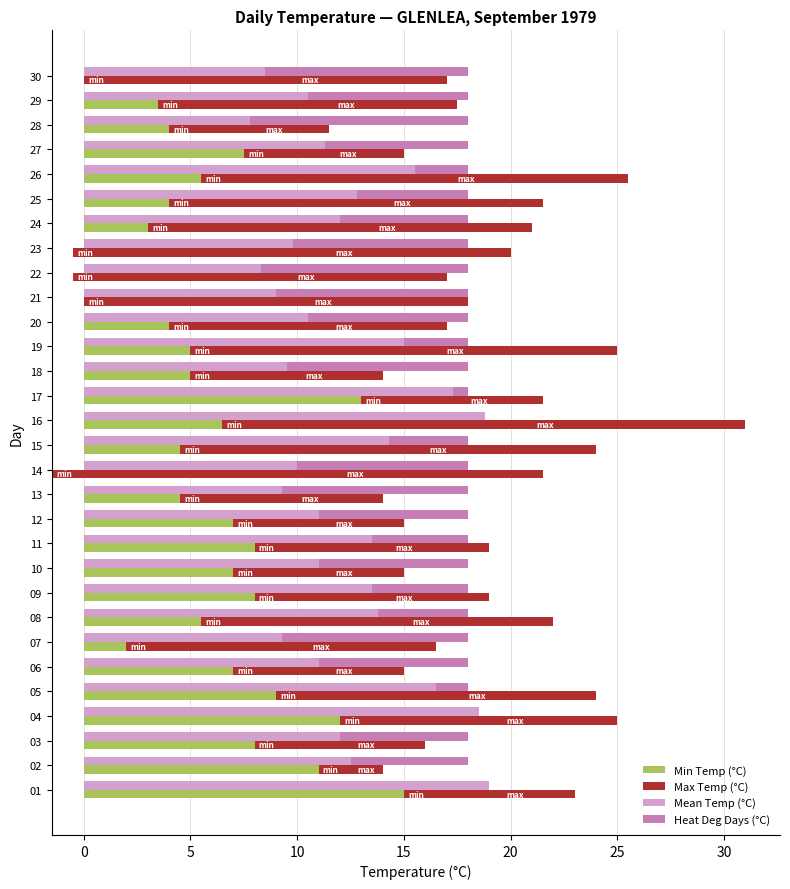

Reading left to right, extract all data points from this chart.

Min Temp (°C): 15.0	11.0	8.0	12.0	9.0	7.0	2.0	5.5	8.0	7.0	8.0	7.0	4.5	-1.5	4.5	6.5	13.0	5.0	5.0	4.0	0.0	-0.5	-0.5	3.0	4.0	5.5	7.5	4.0	3.5	0.0
Max Temp (°C): 8.0	3.0	8.0	13.0	15.0	8.0	14.5	16.5	11.0	8.0	11.0	8.0	9.5	23.0	19.5	24.5	8.5	9.0	20.0	13.0	18.0	17.5	20.5	18.0	17.5	20.0	7.5	7.5	14.0	17.0
Mean Temp (°C): 19.0	12.5	12.0	18.5	16.5	11.0	9.3	13.8	13.5	11.0	13.5	11.0	9.3	10.0	14.3	18.8	17.3	9.5	15.0	10.5	9.0	8.3	9.8	12.0	12.8	15.5	11.3	7.8	10.5	8.5
Heat Deg Days (°C): 0.0	5.5	6.0	0.0	1.5	7.0	8.7	4.2	4.5	7.0	4.5	7.0	8.7	8.0	3.7	0.0	0.7	8.5	3.0	7.5	9.0	9.7	8.2	6.0	5.2	2.5	6.7	10.2	7.5	9.5